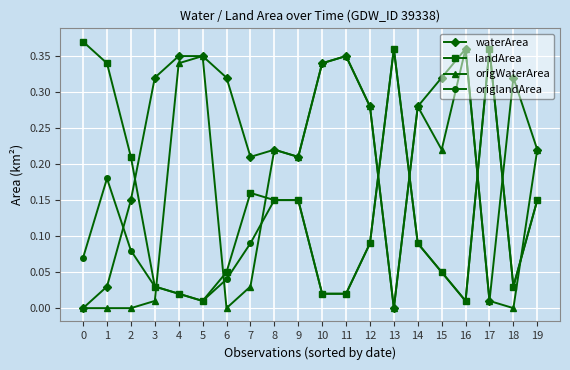

True or false: waterArea has more than 0 interior local peaks.

True